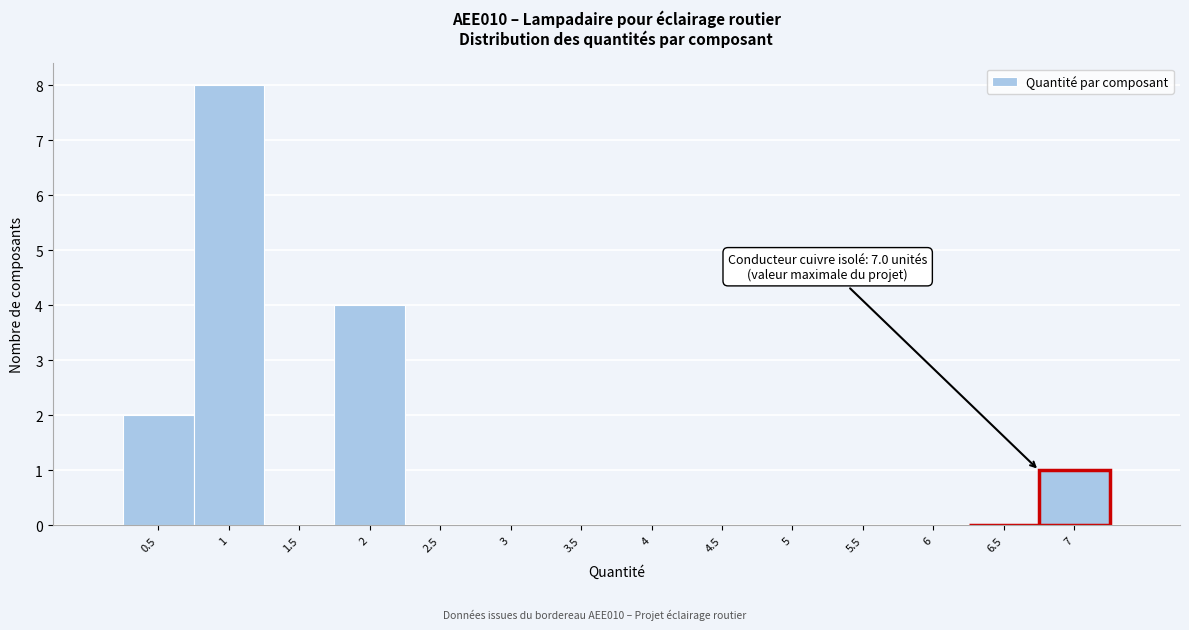

Reading left to right, what are all the values shown in this chart?

0.5=2	1=8	1.5=0	2=4	2.5=0	3=0	3.5=0	4=0	4.5=0	5=0	5.5=0	6=0	6.5=0	7=1